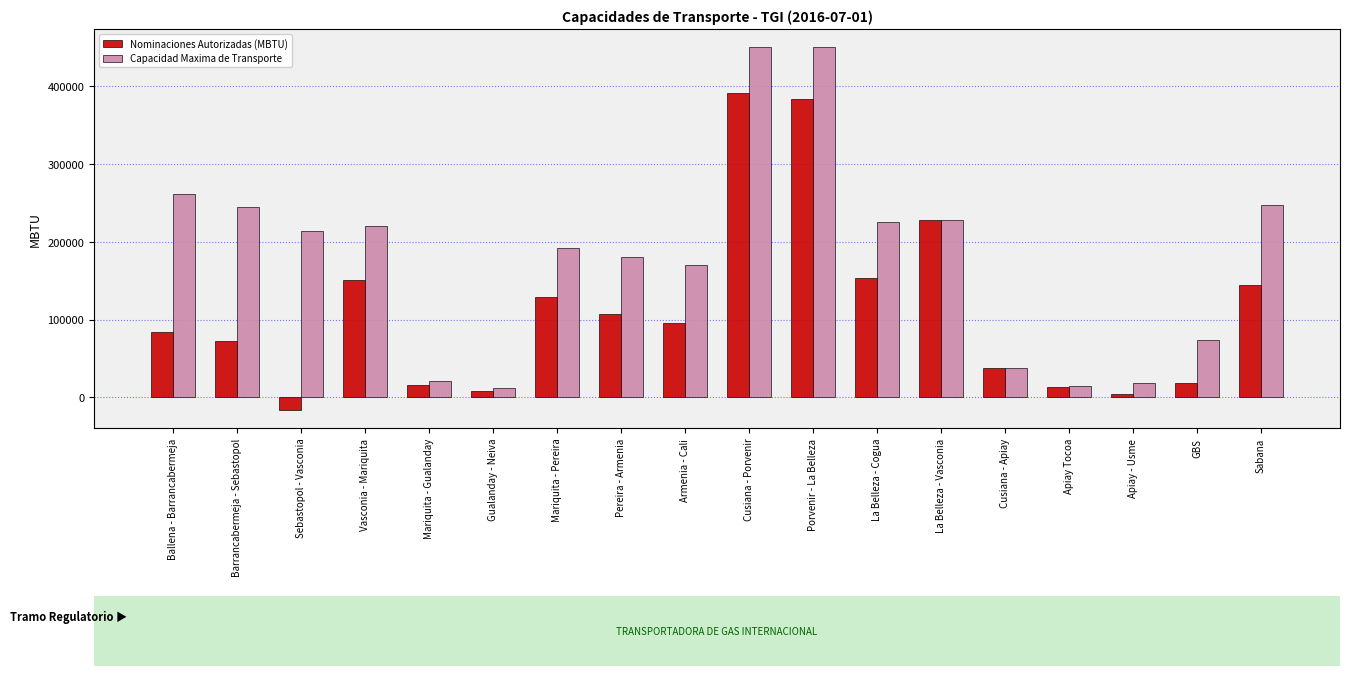

The value of Capacidad Maxima de Transporte at Pereira - Armenia is 119112.2. True or false?

False